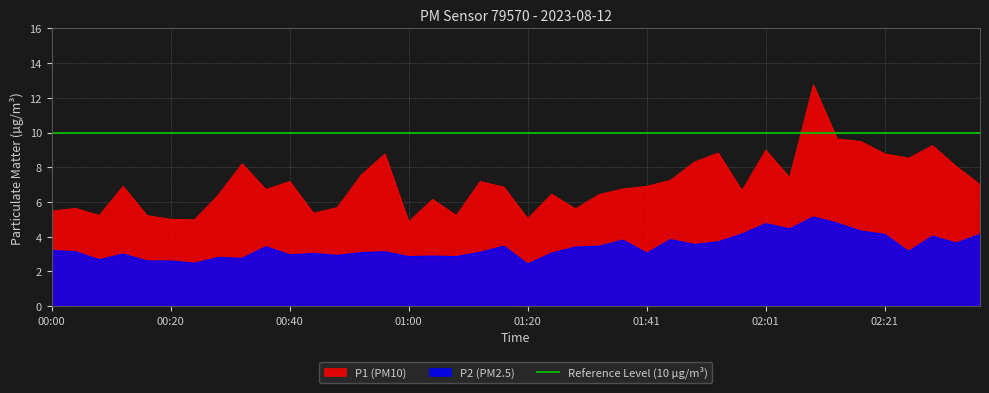

True or false: P2 and P1 cross at least once.

False